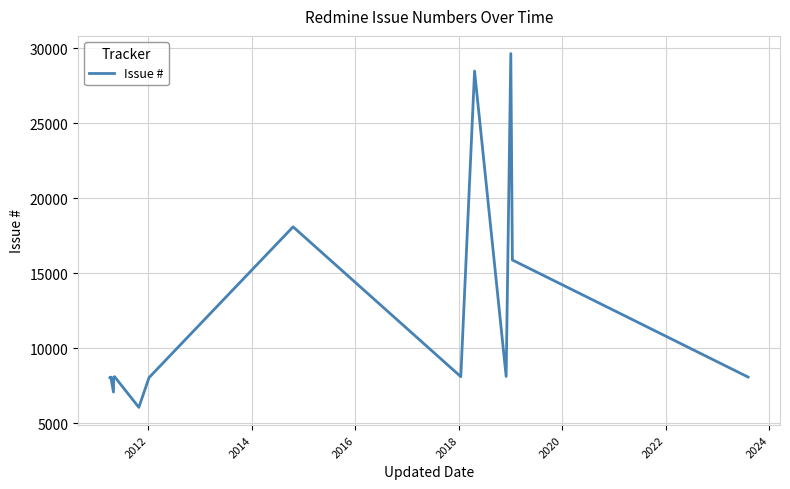

What is the change in value from 2018 to 2024?

+32